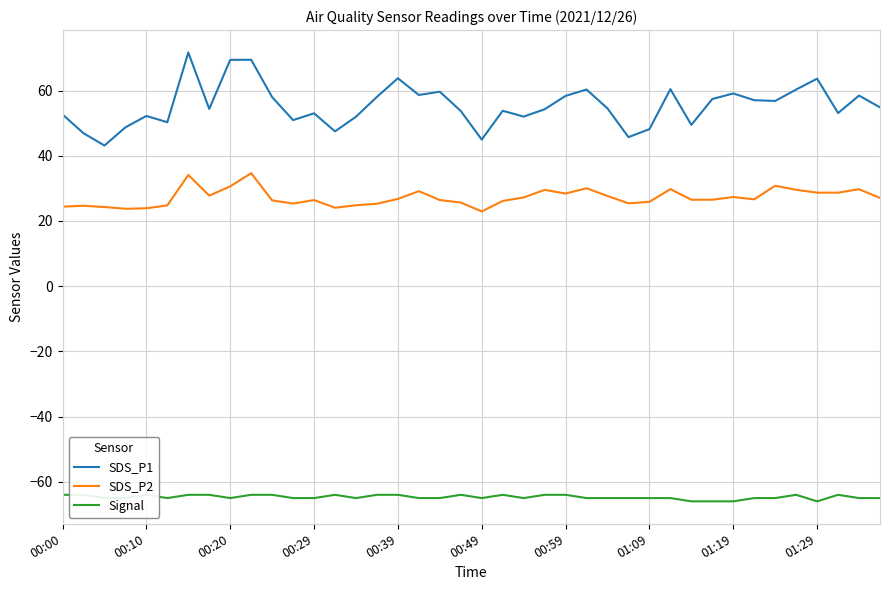

True or false: Signal has a value of -21.5 at 38.

False